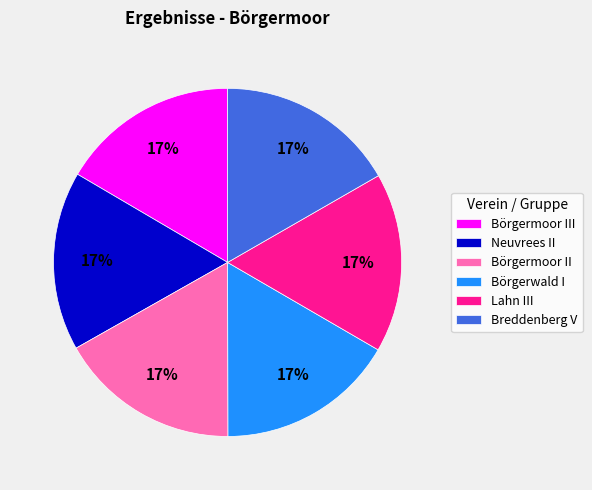

Does Lahn III account for over 50% of the chart?

No